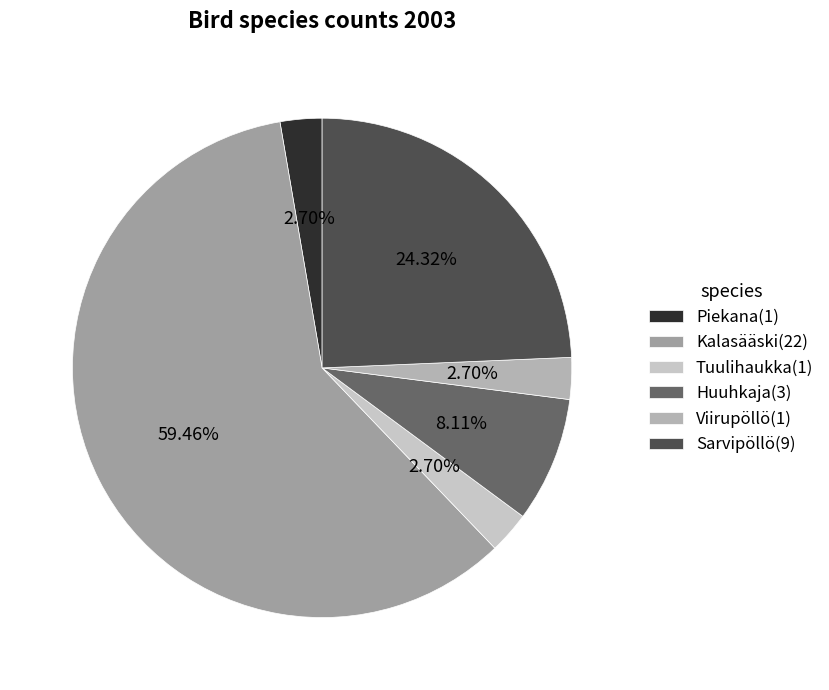

What is the largest slice in the pie chart?

Kalasääski